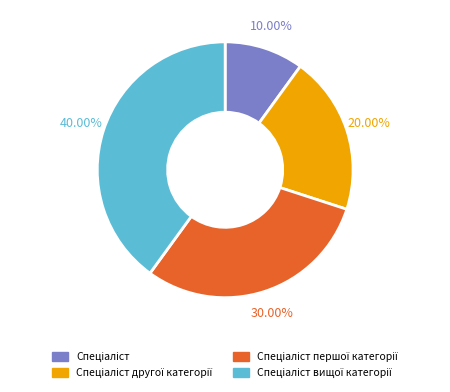

Does any single category account for the majority?

No